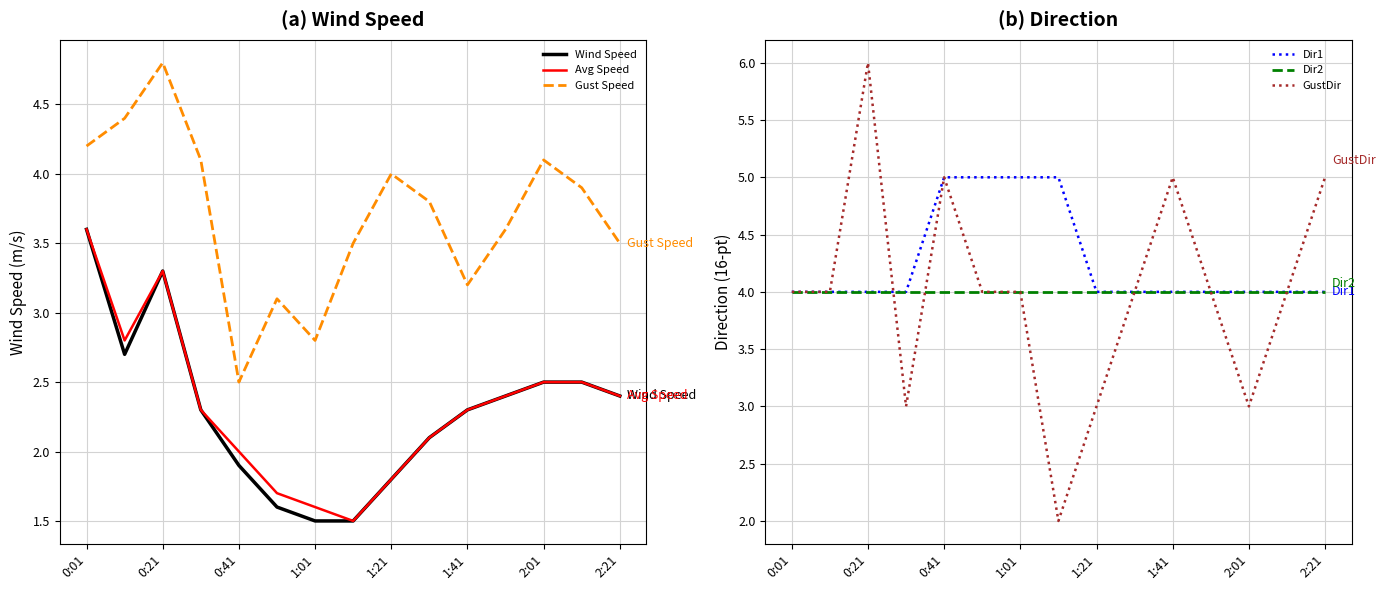

Reading left to right, transcribe all the data shown in this chart.

Wind Speed: 3.6	2.7	3.3	2.3	1.9	1.6	1.5	1.5	1.8	2.1	2.3	2.4	2.5	2.5	2.4
Avg Speed: 3.6	2.8	3.3	2.3	2.0	1.7	1.6	1.5	1.8	2.1	2.3	2.4	2.5	2.5	2.4
Gust Speed: 4.2	4.4	4.8	4.1	2.5	3.1	2.8	3.5	4.0	3.8	3.2	3.6	4.1	3.9	3.5
Dir1: 4.0	4.0	4.0	4.0	5.0	5.0	5.0	5.0	4.0	4.0	4.0	4.0	4.0	4.0	4.0
Dir2: 4.0	4.0	4.0	4.0	4.0	4.0	4.0	4.0	4.0	4.0	4.0	4.0	4.0	4.0	4.0
GustDir: 4.0	4.0	6.0	3.0	5.0	4.0	4.0	2.0	3.0	4.0	5.0	4.0	3.0	4.0	5.0